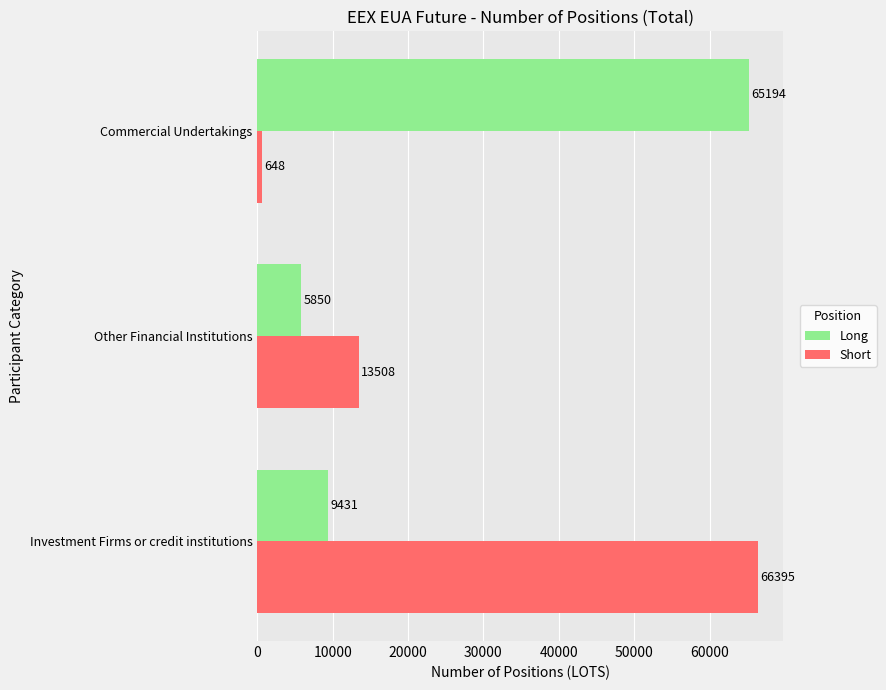

At how many categories does at least one series exceed 18822?

2